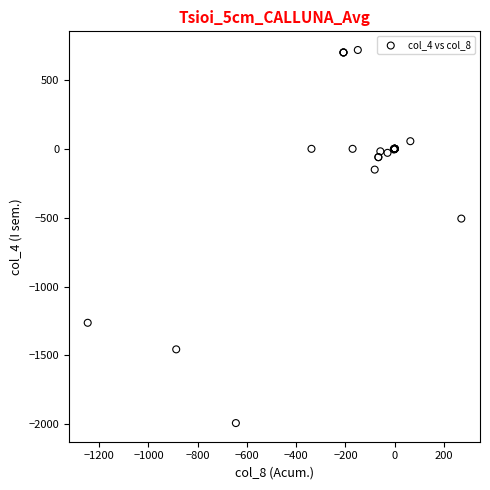

What Y value in the scatter plot is closest to -636?

-506.6